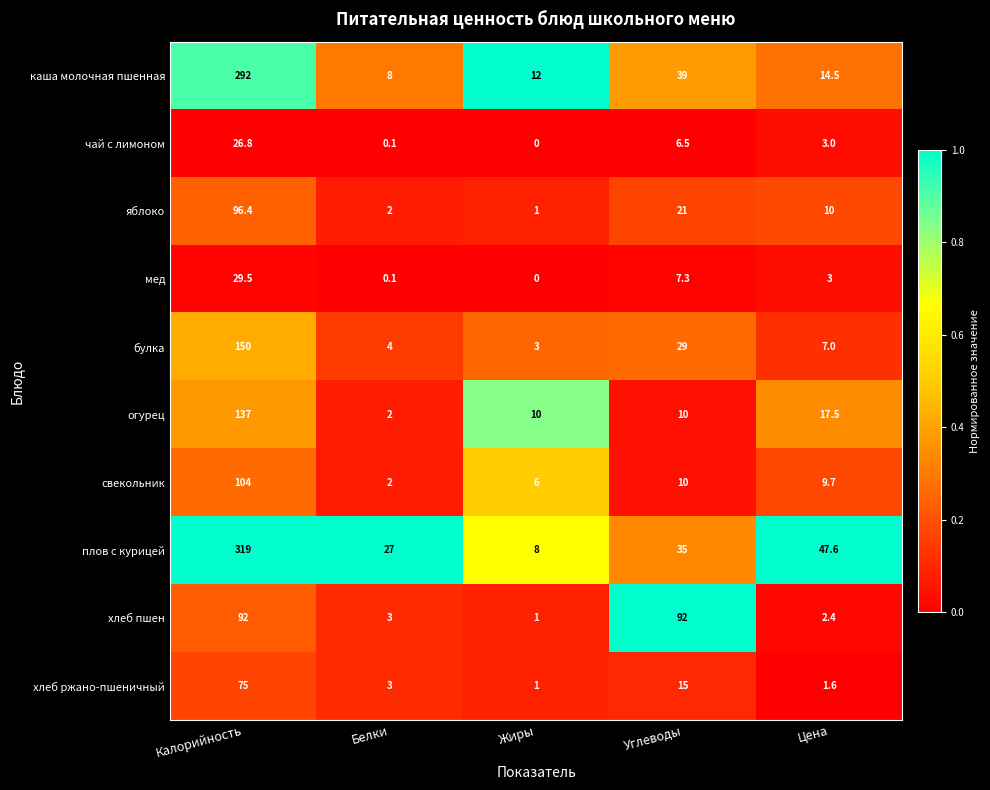

What is the spread (max minus min) of values at Углеводы?

85.5